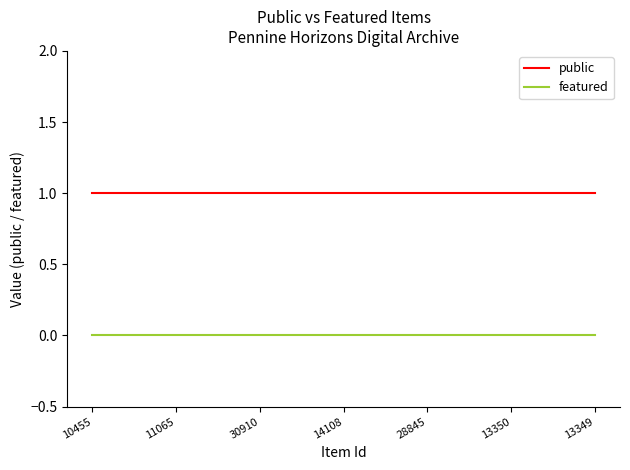

Which series has the largest total across all categories?

public